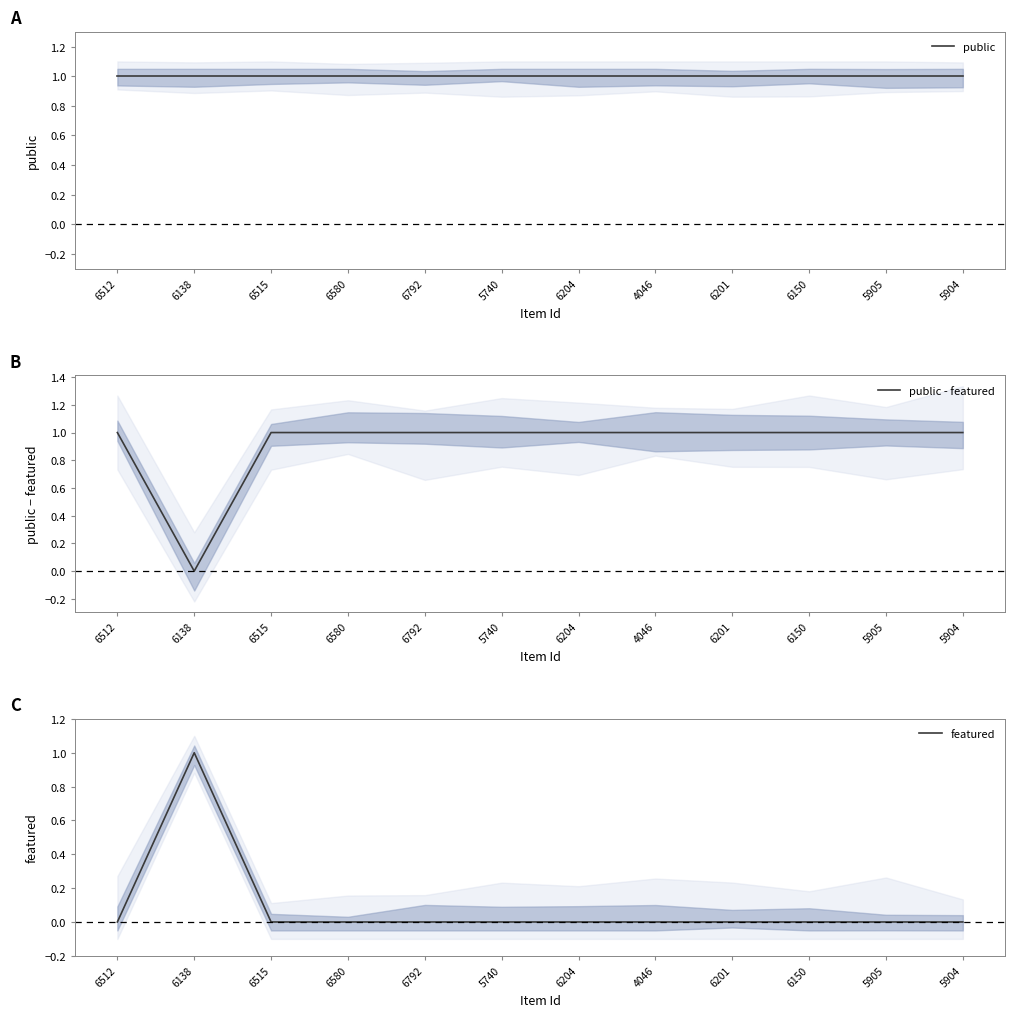

Is the value of public at 6204 greater than the value of featured at 4046?

Yes